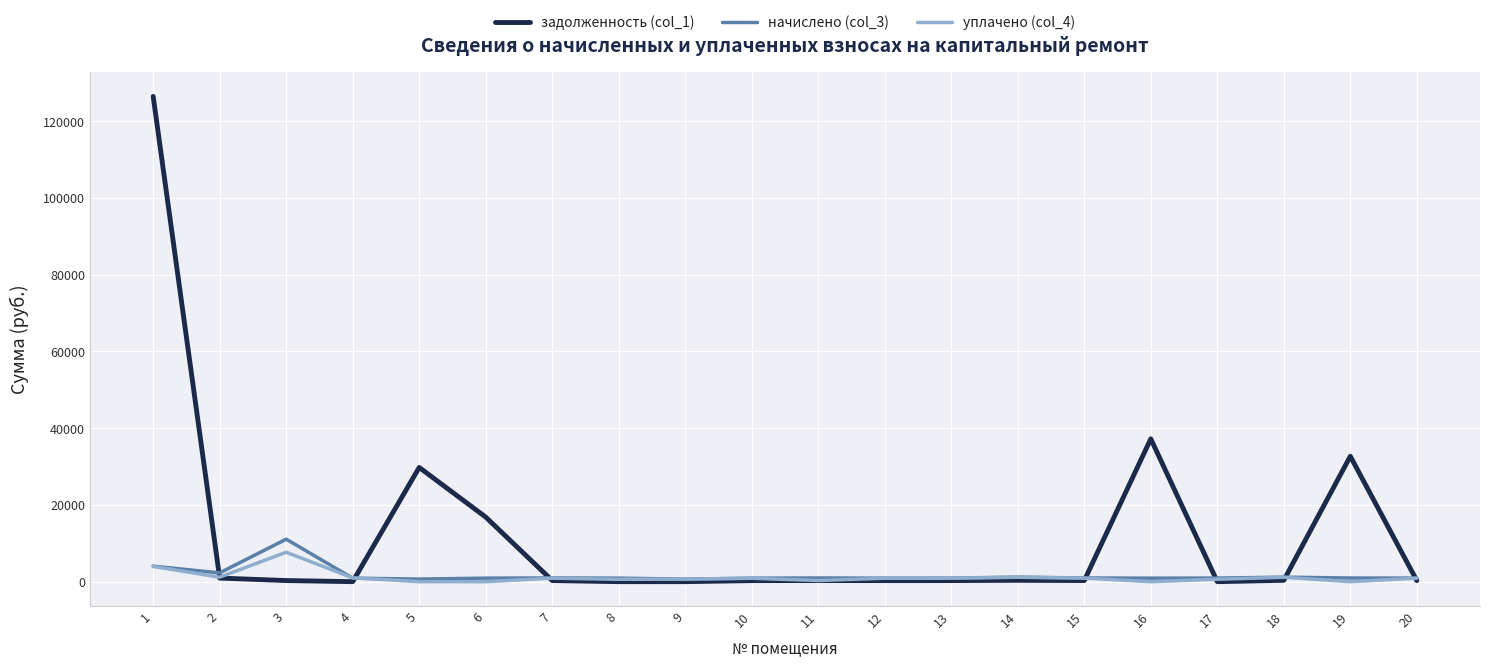

At which category does уплачено (col_4) reach its first local valley?

2